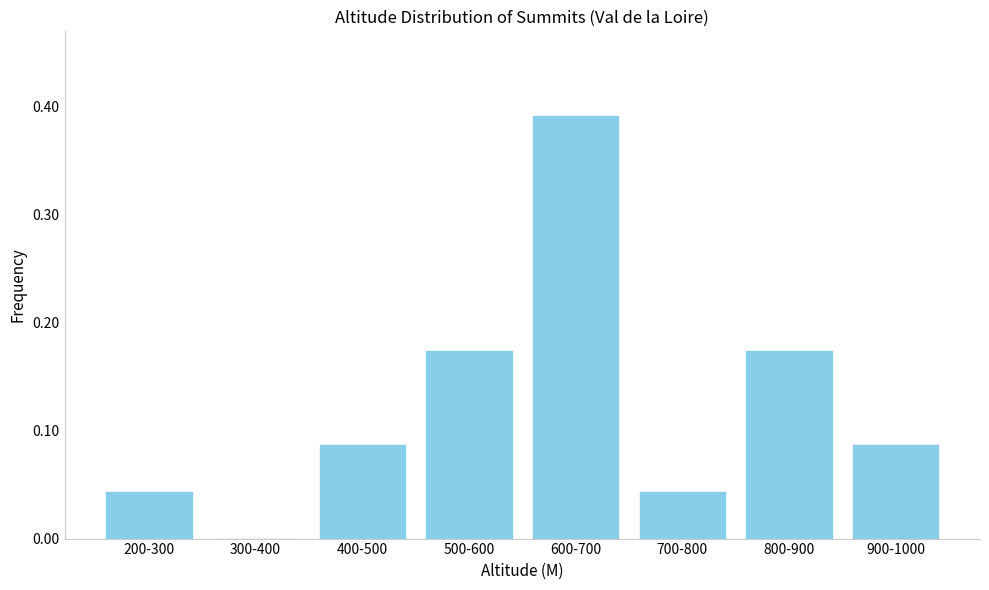

Which label corresponds to the largest value in the chart?

600-700